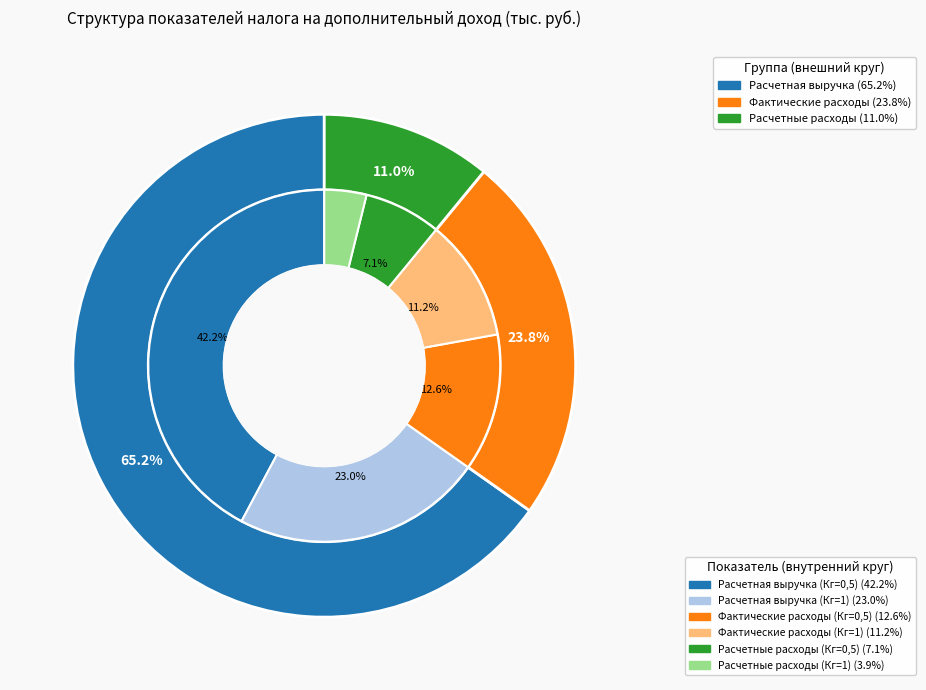

Does Фактические расходы (Кг=0,5) represent more than half of the total?

No